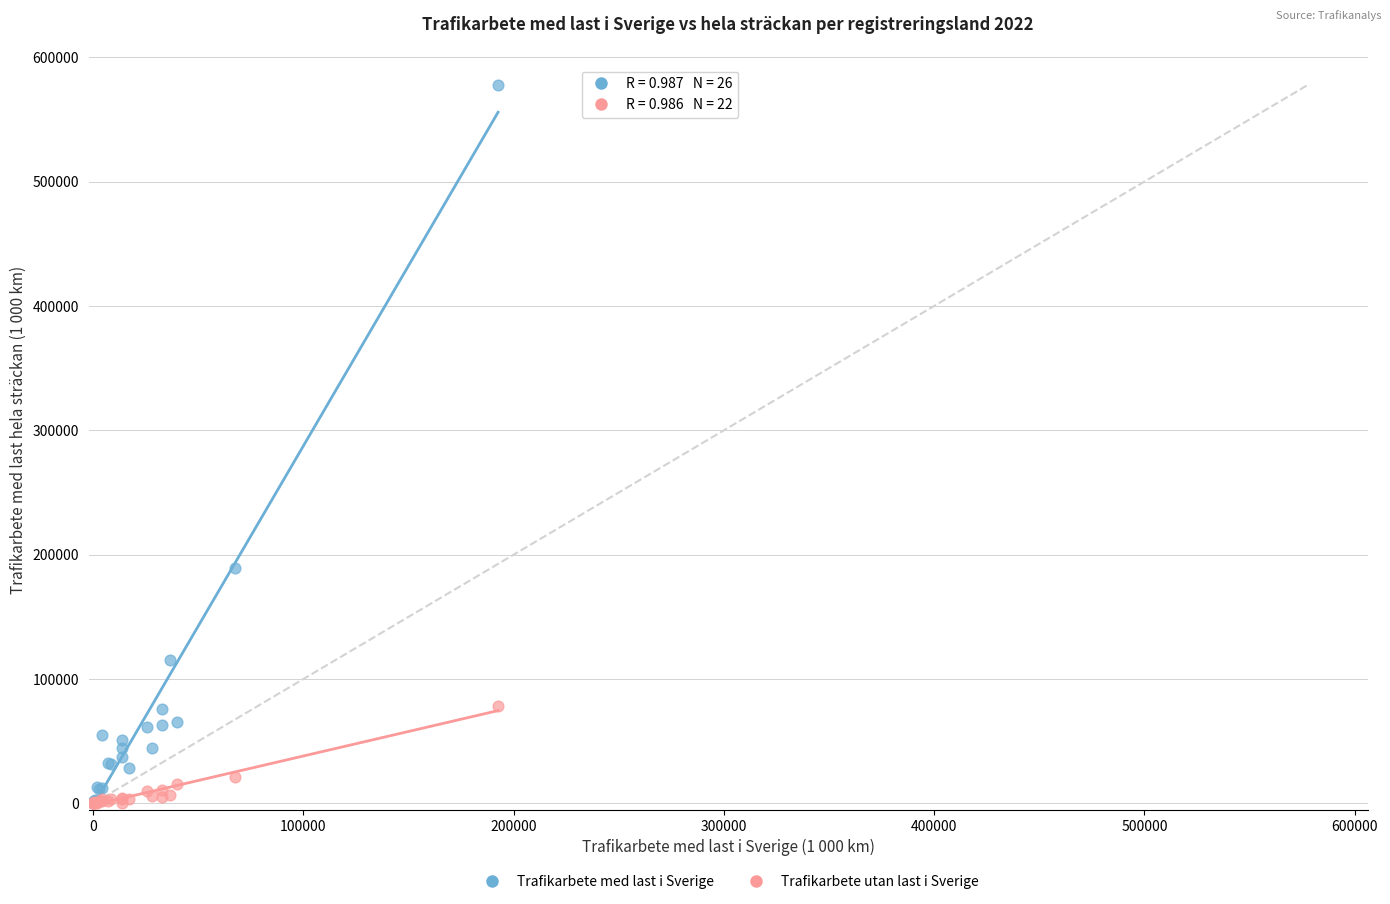

In the Trafikarbete med last i Sverige series, what Y value is closest to 288655?

189364